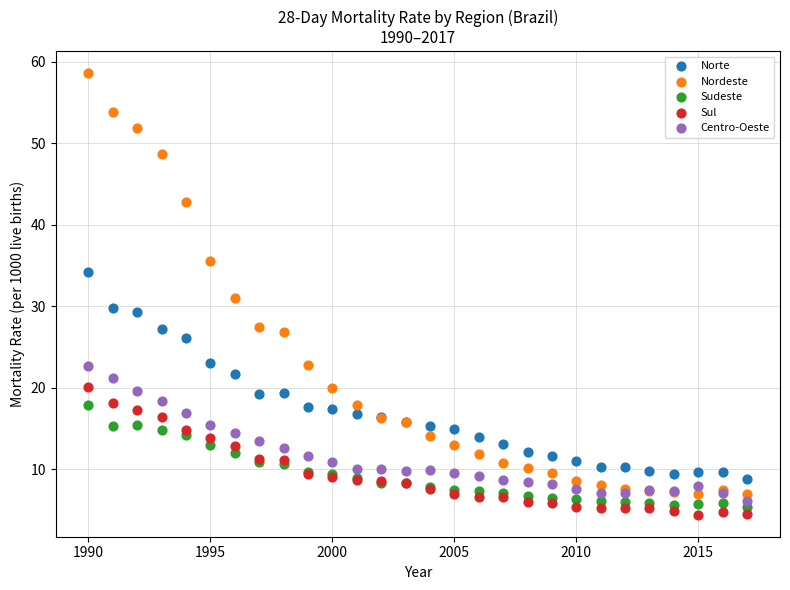

Which series has the widest spread of Y values?

Nordeste